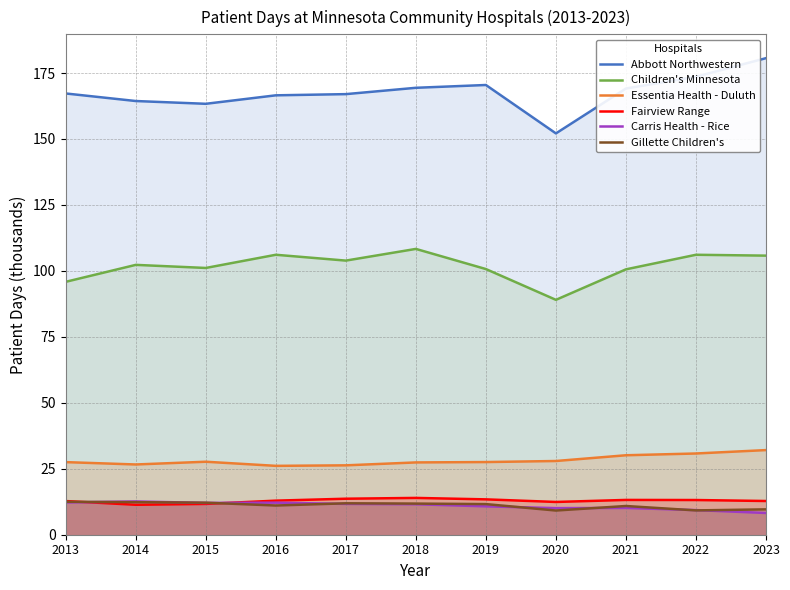

What is the sum of the Carris Health - Rice values at 2020 and 2013?

22.3